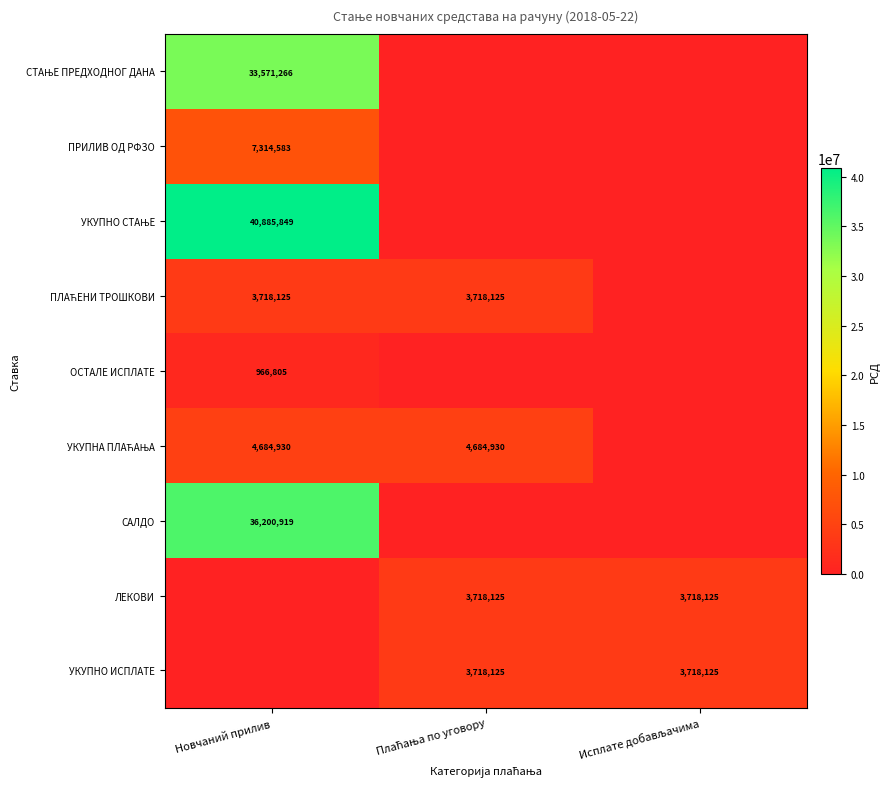

At which category is the sum across all series the highest?

Новчаний прилив